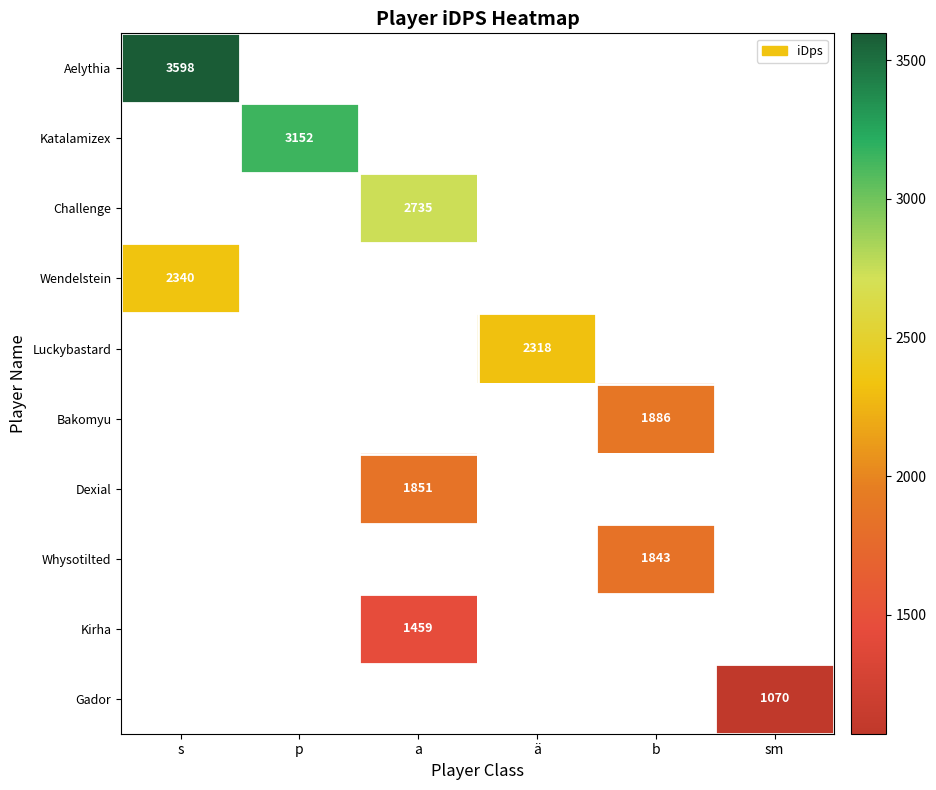

Is the value of Katalamizex at p greater than the value of Whysotilted at b?

Yes